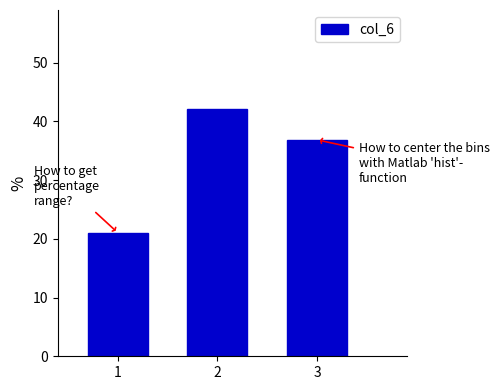

Reading left to right, transcribe all the data shown in this chart.

21.1	42.1	36.8